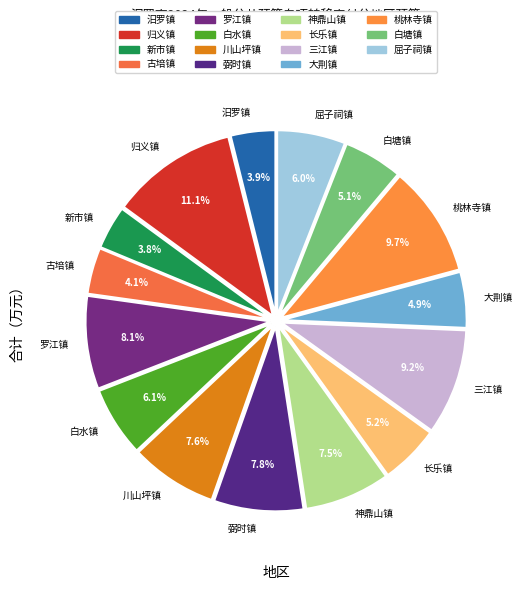

Approximately how many times larger is the value at 川山坪镇 compared to 白水镇?

1.2